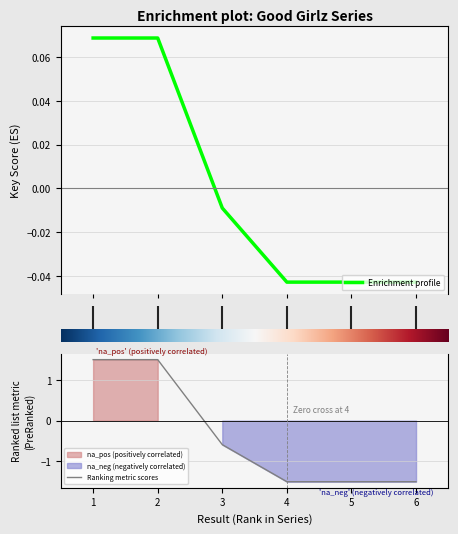

How many intersections are there between Enrichment profile and Ranking metric scores?

1